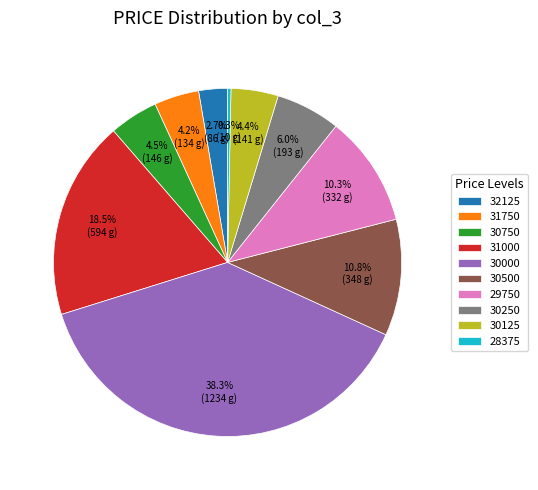

To the nearest percent, what portion does 30500 represent?

11%